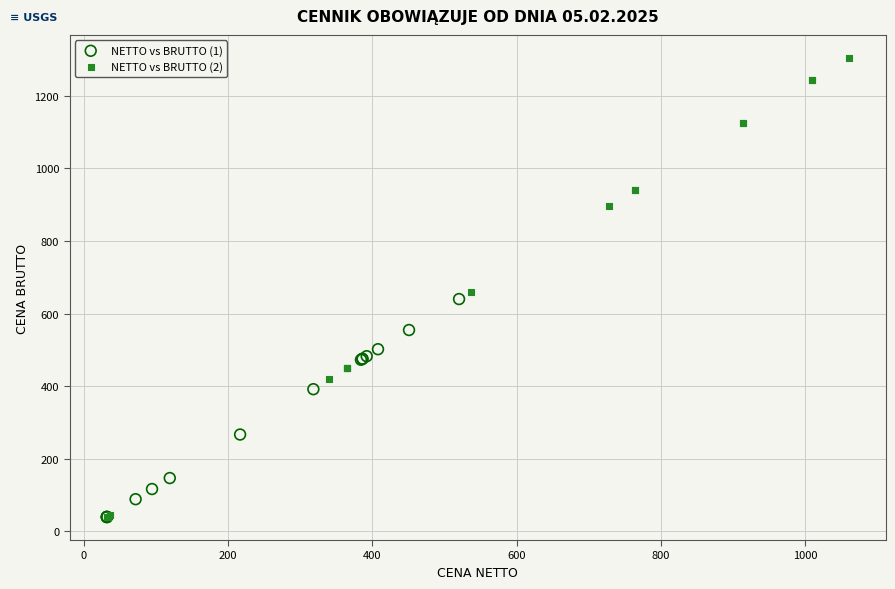

Which series reaches the maximum Y coordinate?

NETTO vs BRUTTO (2)